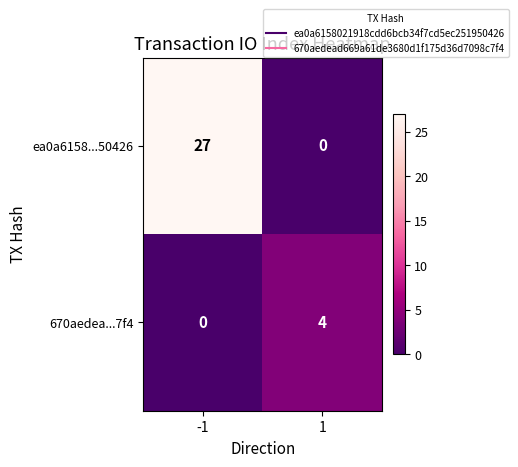

Between -1 and 1, which series saw the biggest shift?

ea0a6158...50426